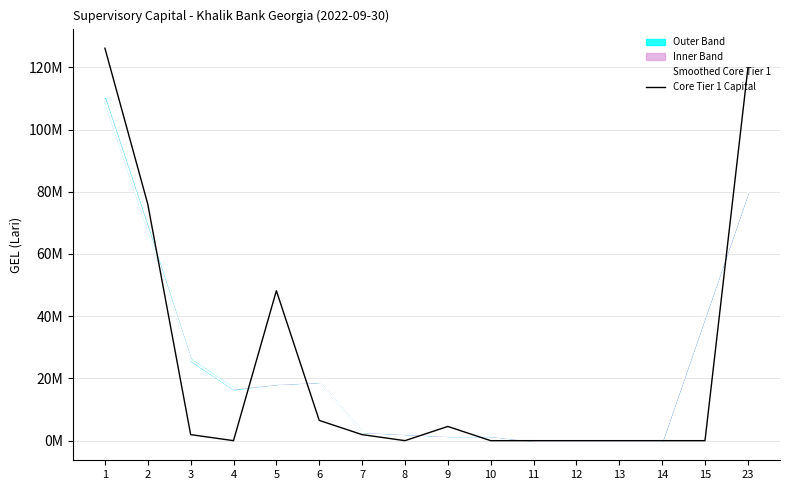

Reading left to right, what are all the values shown in this chart?

Smoothed Core Tier 1: 109417044.0	68022224.0	25980368.7	16708522.0	18230249.7	18877285.0	2815798.3	2168763.0	1521727.7	1521727.7	0.0	0.0	0.0	0.0	39873092.3	79746184.7
Core Tier 1 Capital: 126125566.0	76000000.0	1941106.0	0.0	48184460.0	6506289.0	1941106.0	0.0	4565183.0	0.0	0.0	0.0	0.0	0.0	0.0	119619277.0